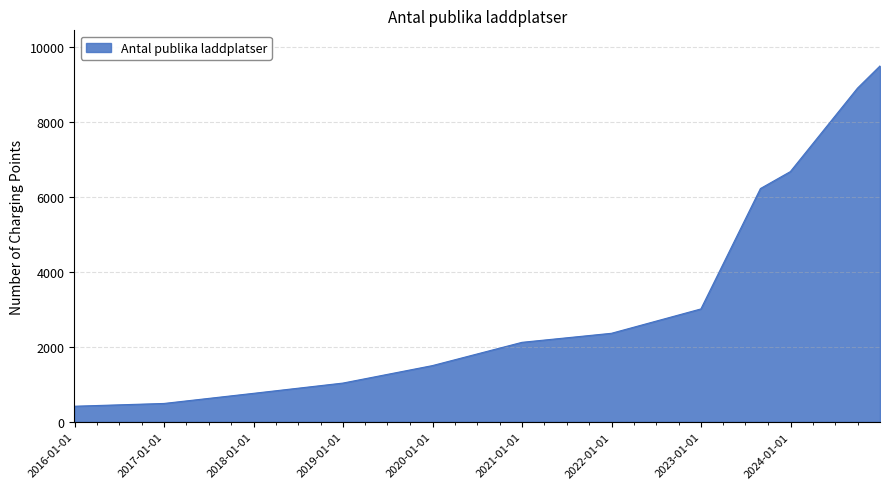

What is the difference between the maximum and minimum values?

9084